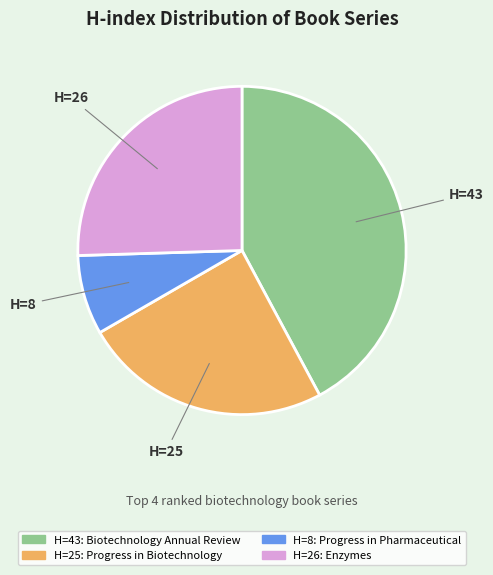

Does any single category account for the majority?

No